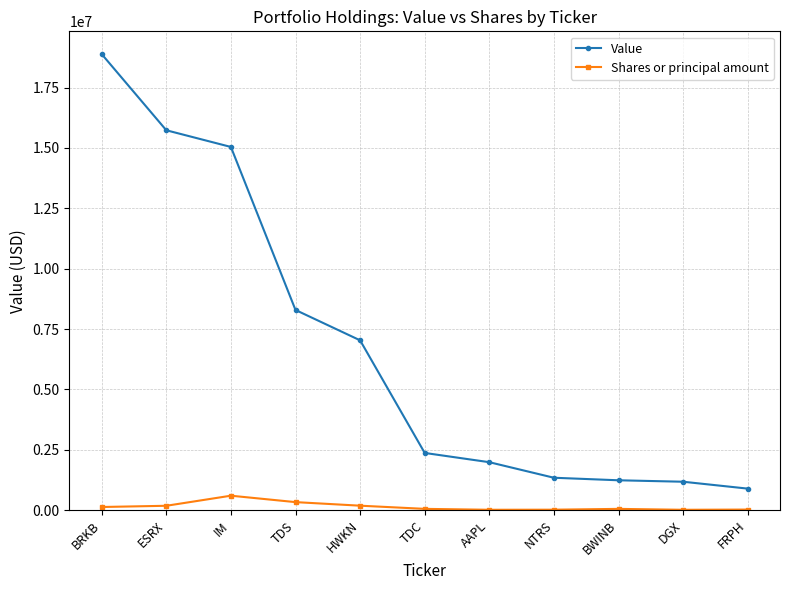

Which category has the highest value in the Value series?

BRKB